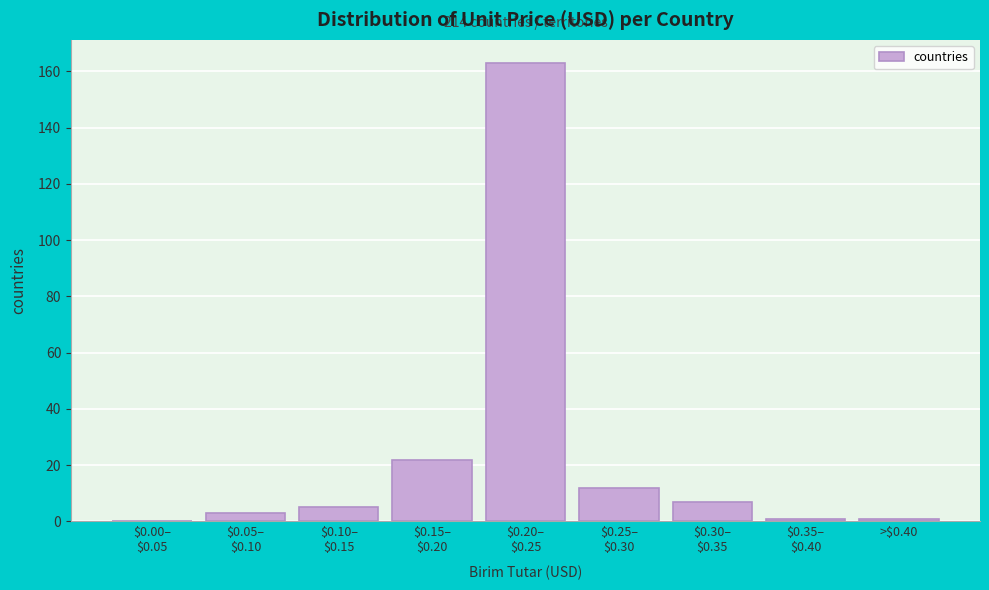

What is the maximum value shown in the chart?

163